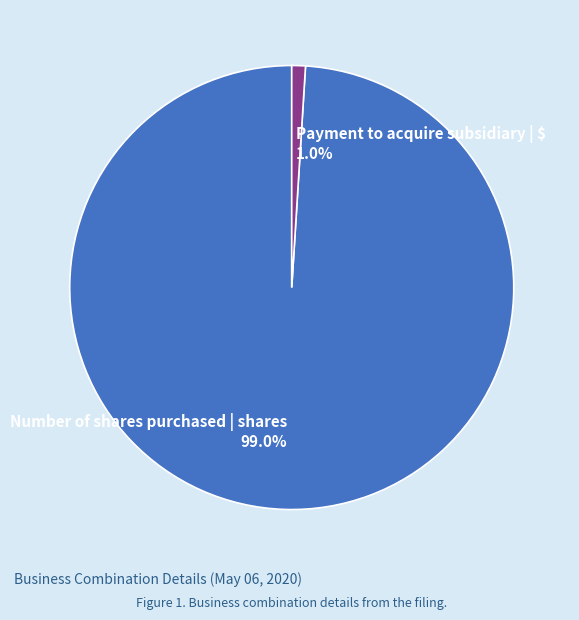

Which has a higher value, Payment to acquire subsidiary | $ or Number of shares purchased | shares?

Number of shares purchased | shares